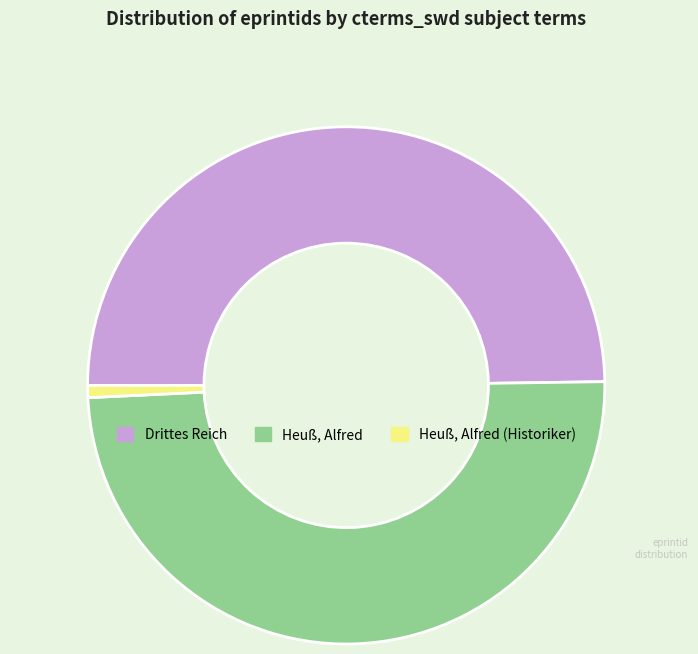

Which slice is the smallest?

Heuß, Alfred (Historiker)